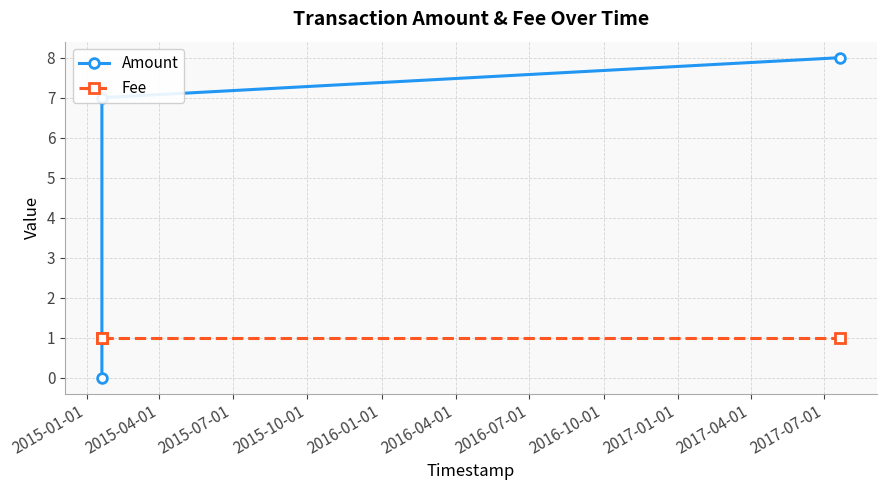

What are all the series names shown in the legend?

Amount, Fee